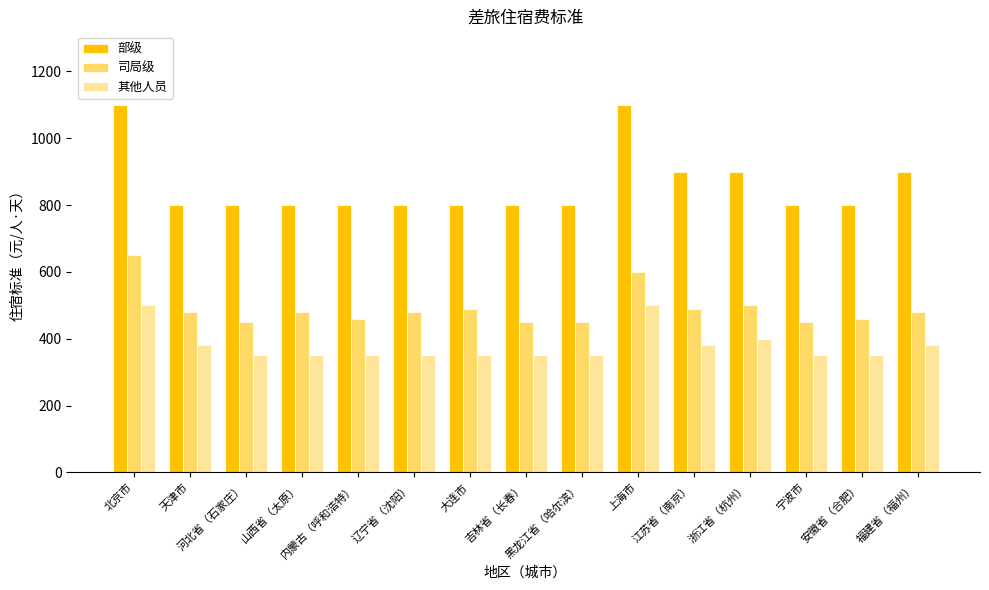

What is the minimum value for 司局级?

450